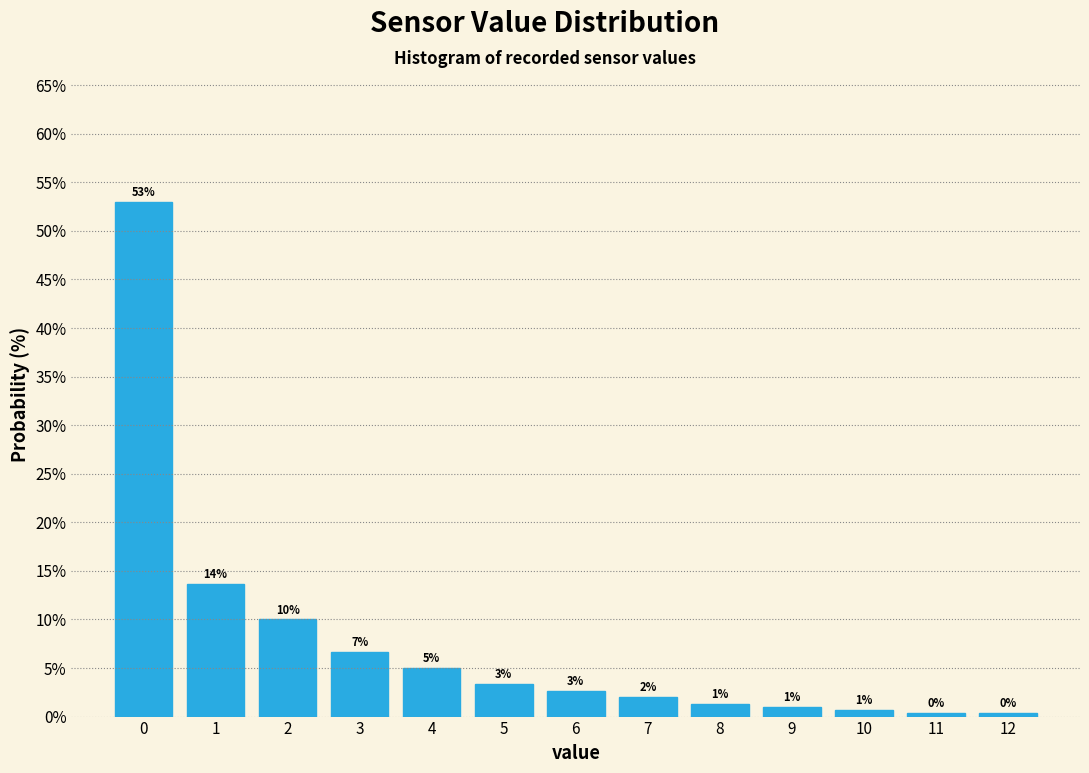

What is the value of the 5th bar from the left?

5.0